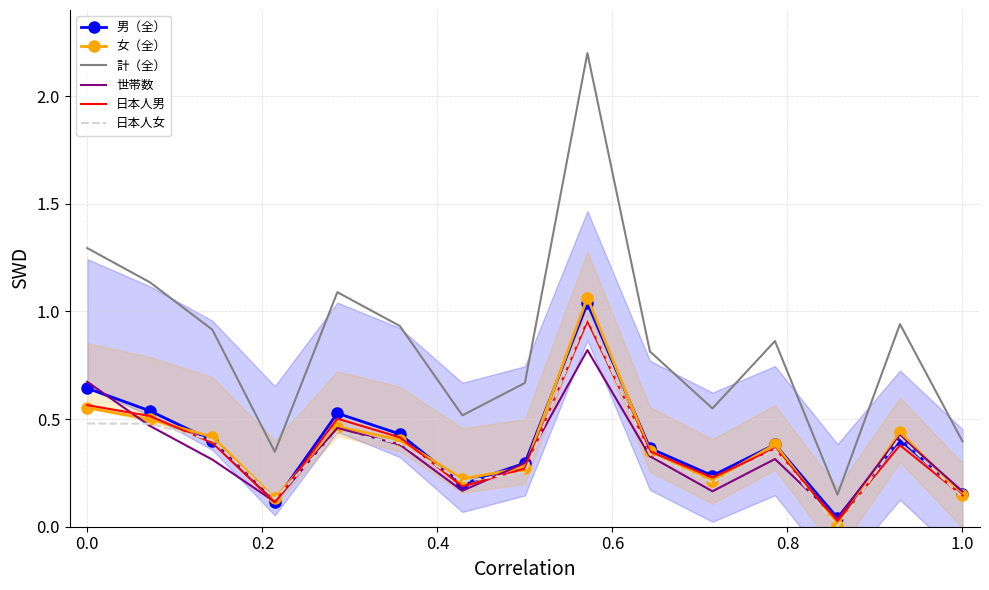

True or false: 日本人女 and 日本人男 cross at least once.

True